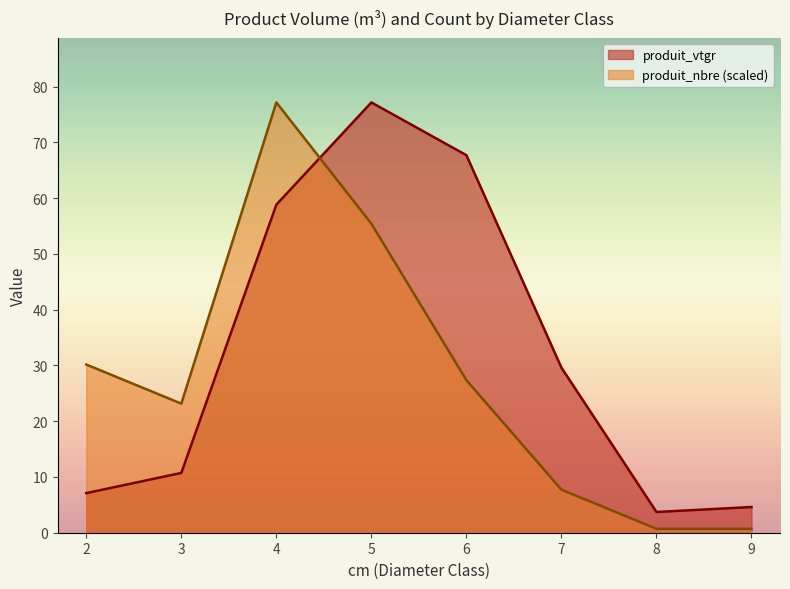

At which category is the sum across all series the highest?

4